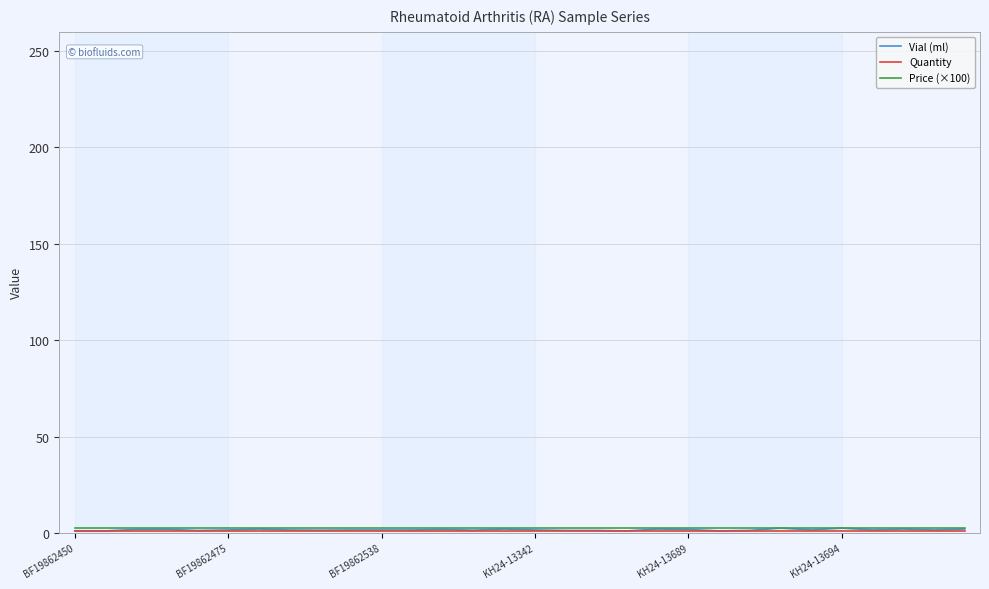

What is the spread (max minus min) of values at KH24-13342?

1.5